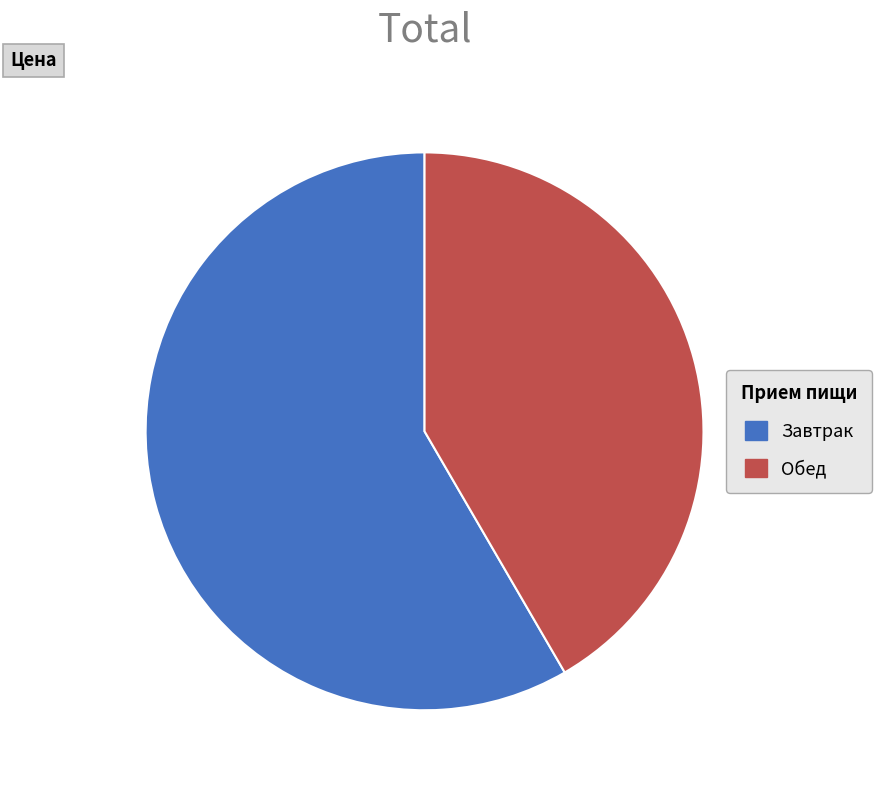

Do Завтрак and Обед together represent more than half of the pie?

Yes